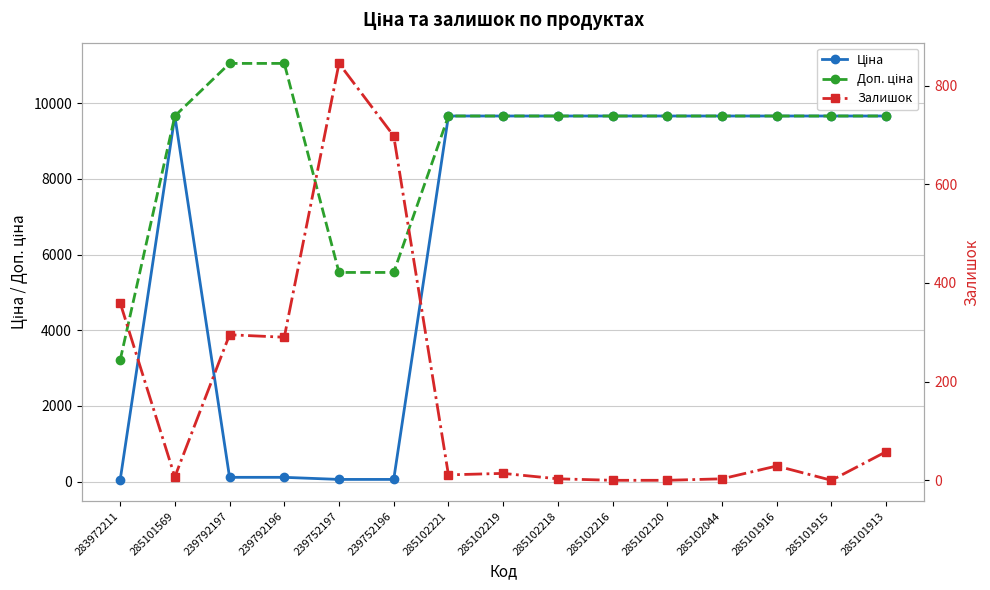

Reading left to right, list all the values displayed in this chart.

Ціна: 283972211=32.0	285101569=9664.7	239792197=110.5	239792196=110.5	239752197=55.3	239752196=55.3	285102221=9664.7	285102219=9664.7	285102218=9664.7	285102216=9664.7	285102120=9664.7	285102044=9664.7	285101916=9664.7	285101915=9664.7	285101913=9664.7
Доп. ціна: 283972211=3205.0	285101569=9664.7	239792197=11055.0	239792196=11055.0	239752197=5528.0	239752196=5528.0	285102221=9664.7	285102219=9664.7	285102218=9664.7	285102216=9664.7	285102120=9664.7	285102044=9664.7	285101916=9664.7	285101915=9664.7	285101913=9664.7
Залишок: 283972211=360.0	285101569=7.0	239792197=295.0	239792196=290.0	239752197=845.0	239752196=698.0	285102221=11.0	285102219=14.0	285102218=3.0	285102216=0.0	285102120=0.0	285102044=3.0	285101916=29.0	285101915=0.0	285101913=58.0